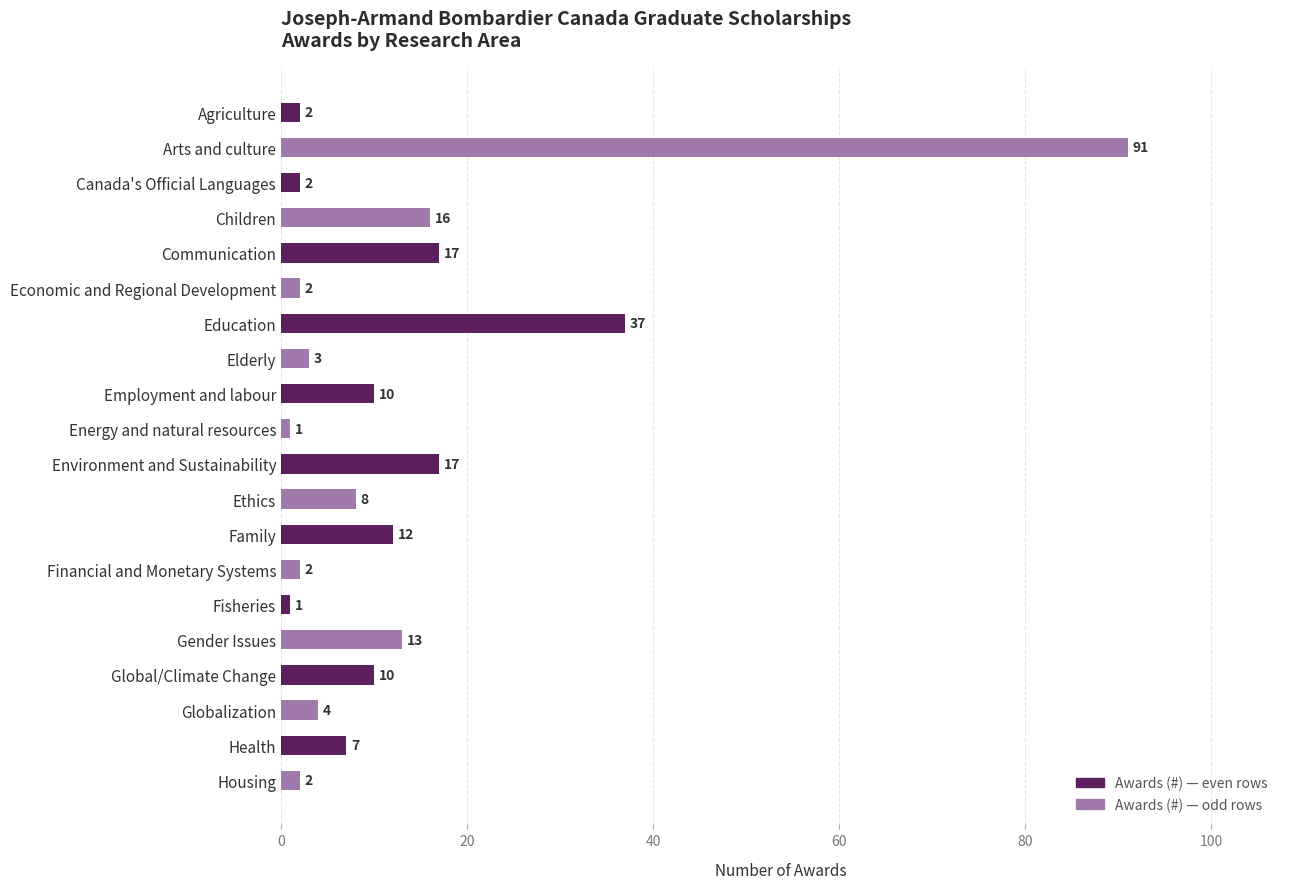

What is the difference between the maximum and minimum values?

90